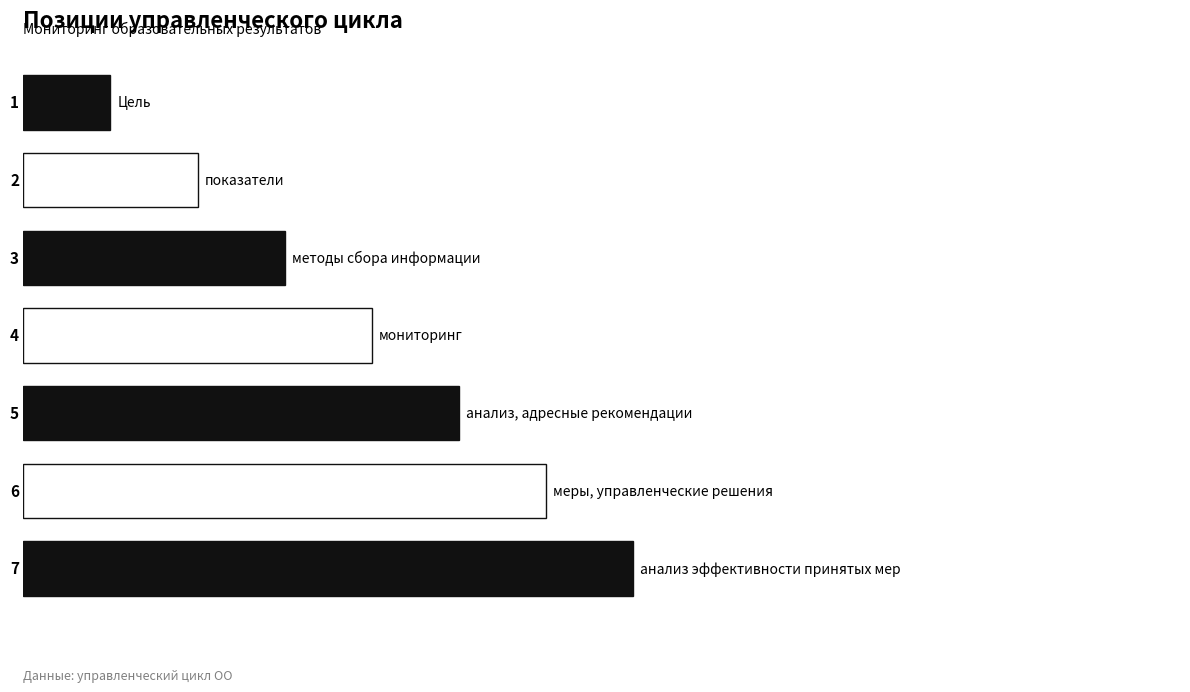

What is the difference between the second highest and second lowest values?

4